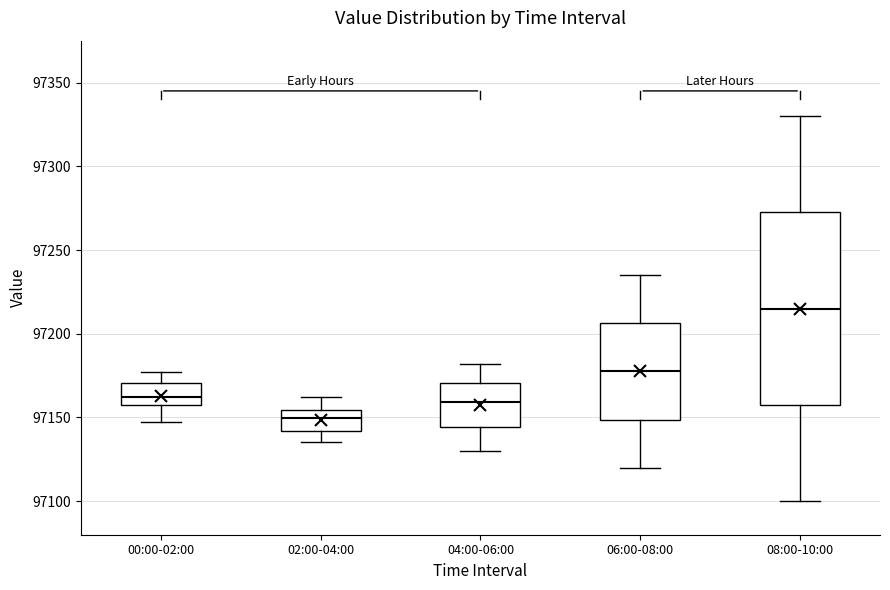

Which box has the lowest median line?

02:00-04:00